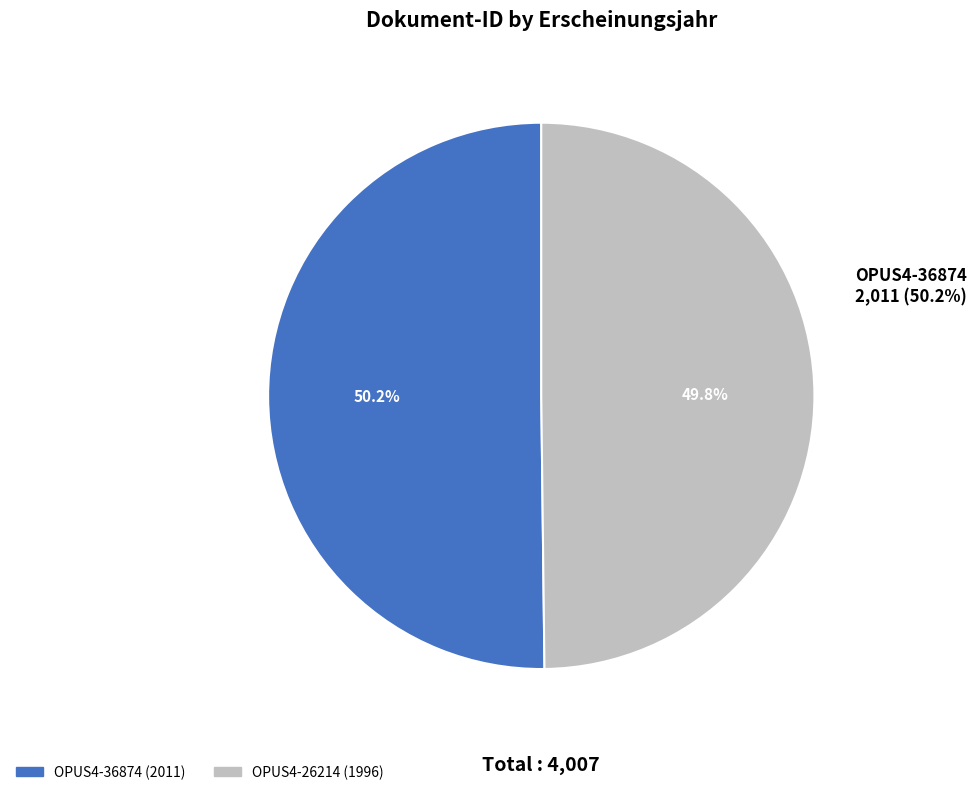

Approximately how many times larger is the value at Wissenschaftlicher Artikel (2011) compared to Wissenschaftlicher Artikel (1996)?

1.0